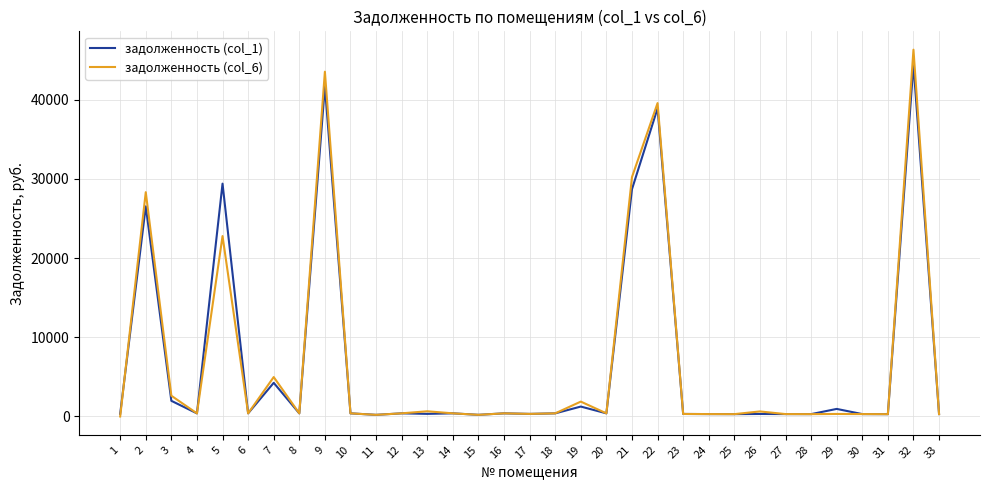

Which series has the widest spread of values?

задолженность (col_6)